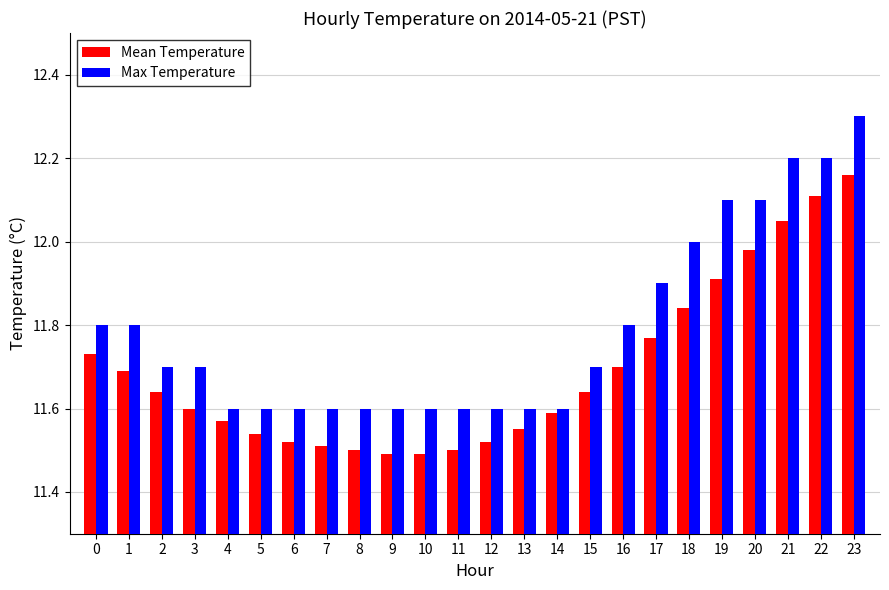

Between 7 and 16, which series saw the biggest shift?

Max Temperature